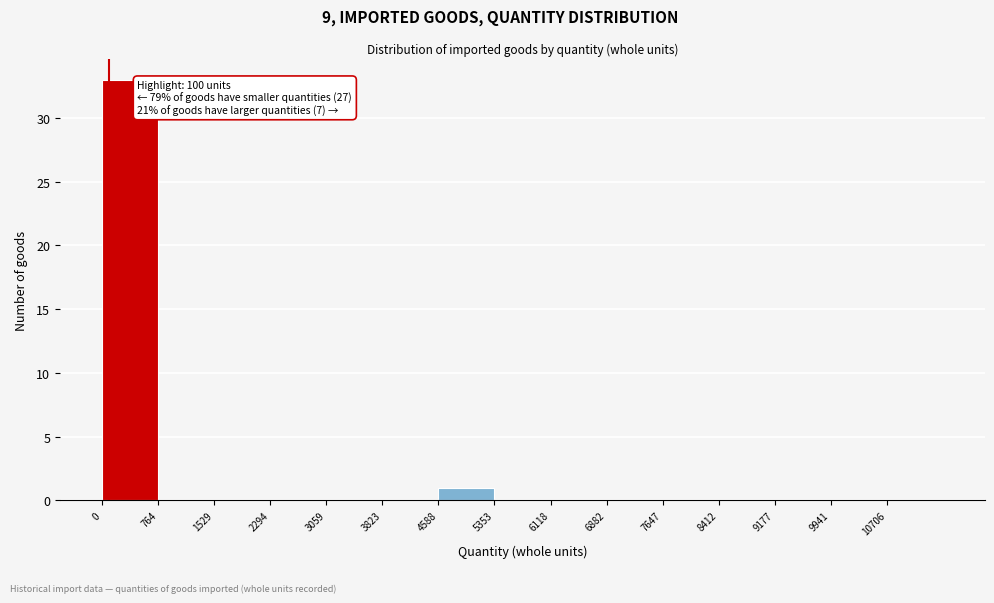

Which range on the x-axis has the tallest bar?

0 to 800